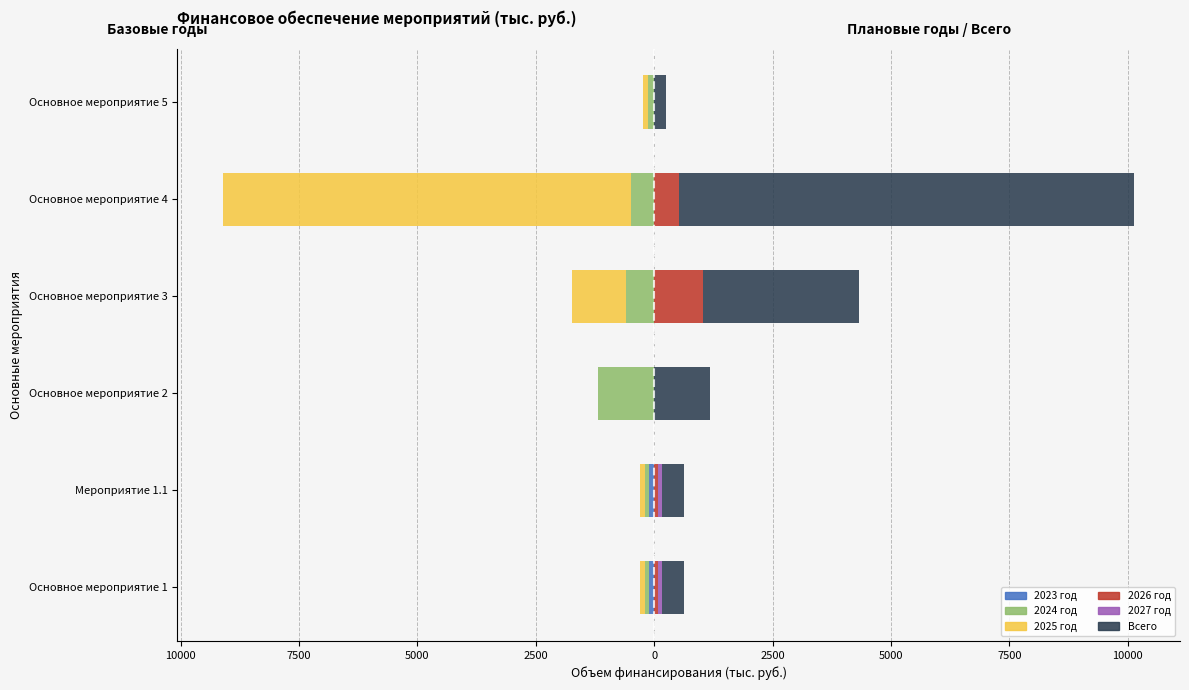

Is the value of Всего at Основное мероприятие 5 greater than the value of 2024 год at Основное мероприятие 5?

Yes